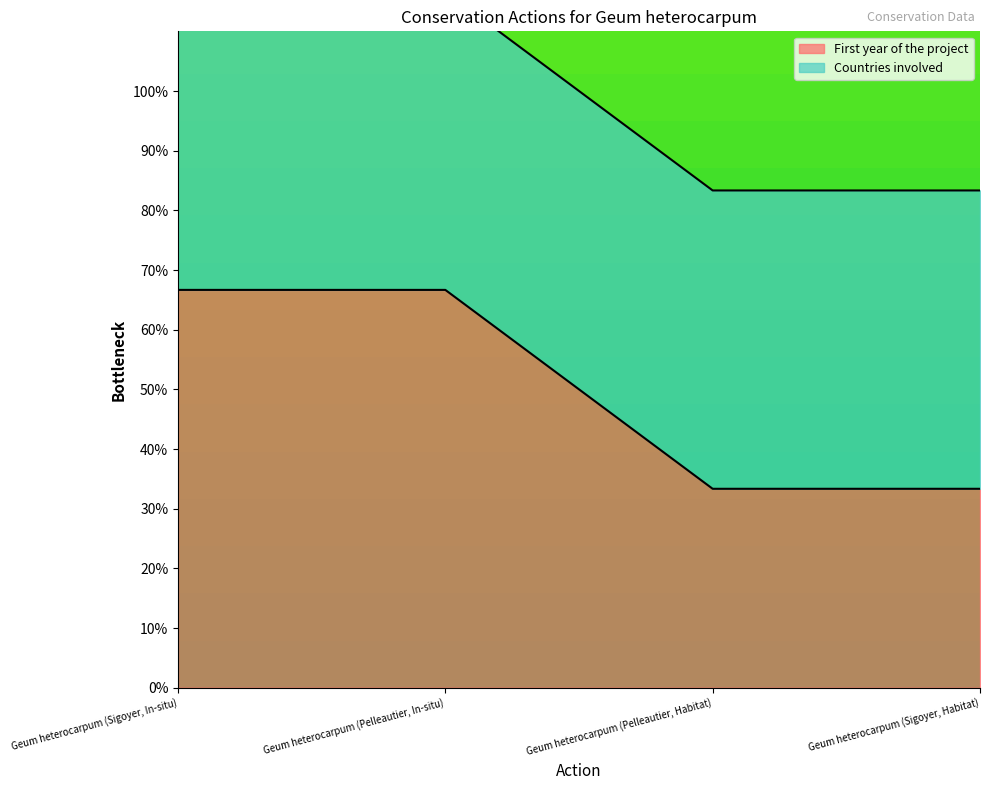

Reading right to left, list all the values displayed in this chart.

Geum heterocarpum (Sigoyer, Habitat)=33.3	Geum heterocarpum (Pelleautier, Habitat)=33.3	Geum heterocarpum (Pelleautier, In-situ)=66.7	Geum heterocarpum (Sigoyer, In-situ)=66.7